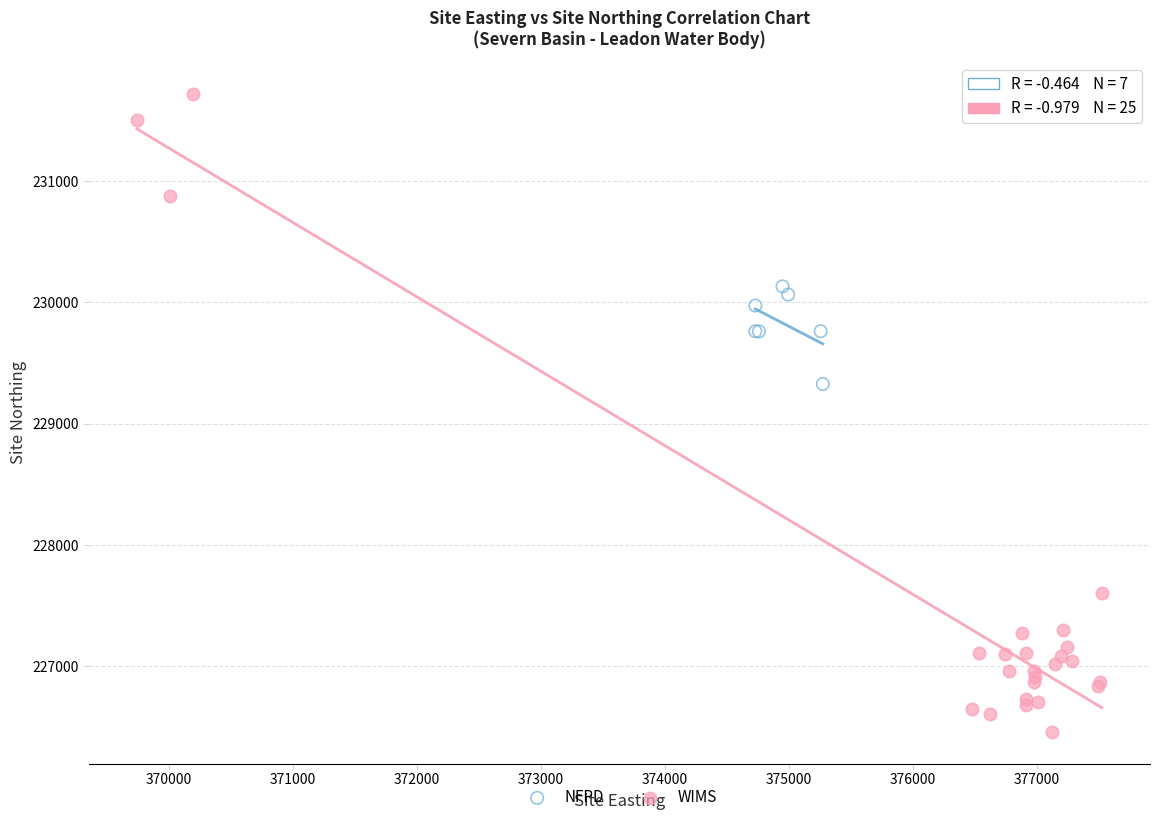

Which series contains the lowest Y value?

WIMS